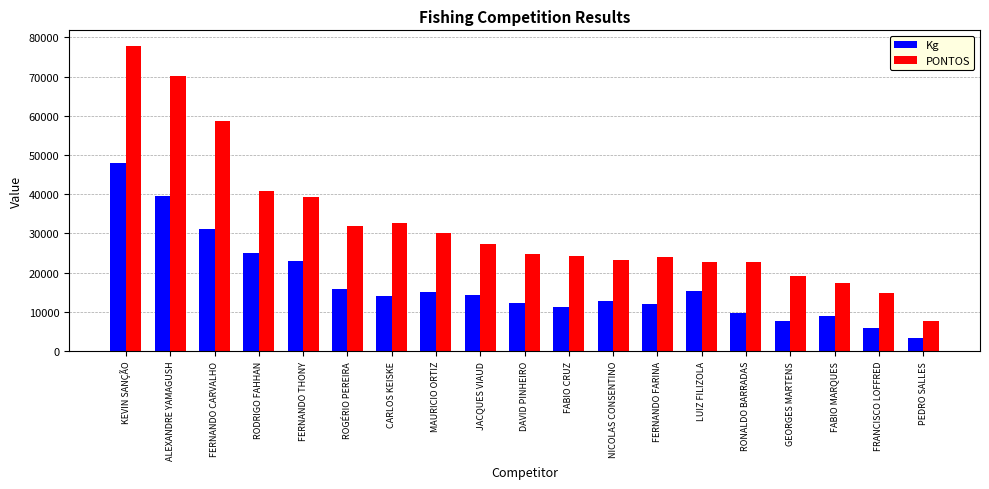

What is the maximum value for PONTOS?

77920